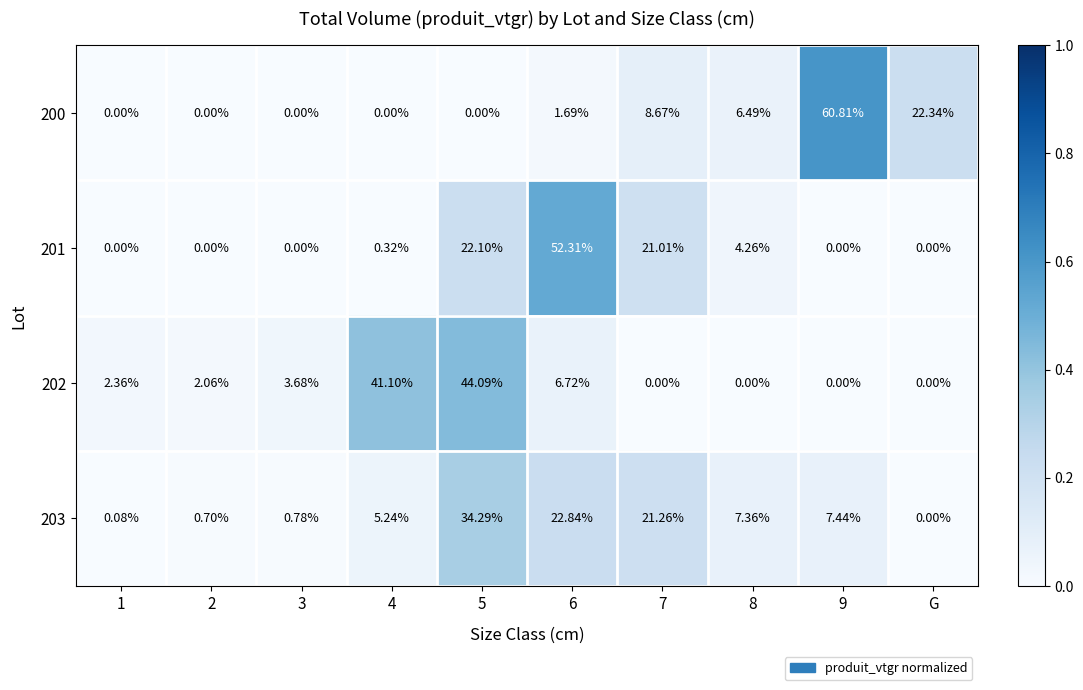

Where is 200 nearest to the value 30?

G